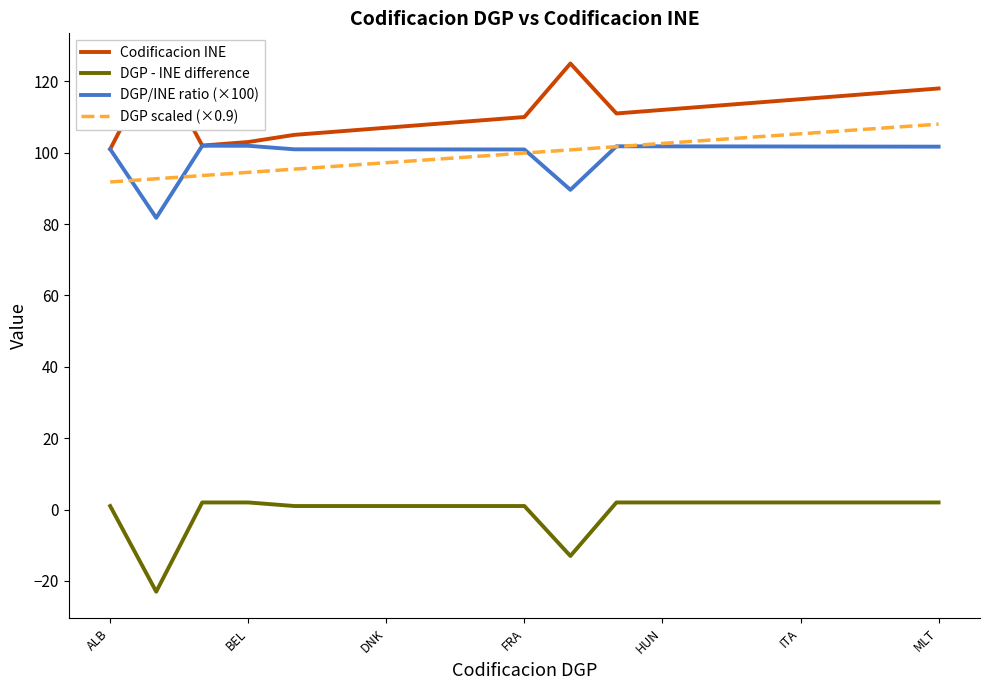

What is the maximum value for DGP scaled (×0.9)?

108.0